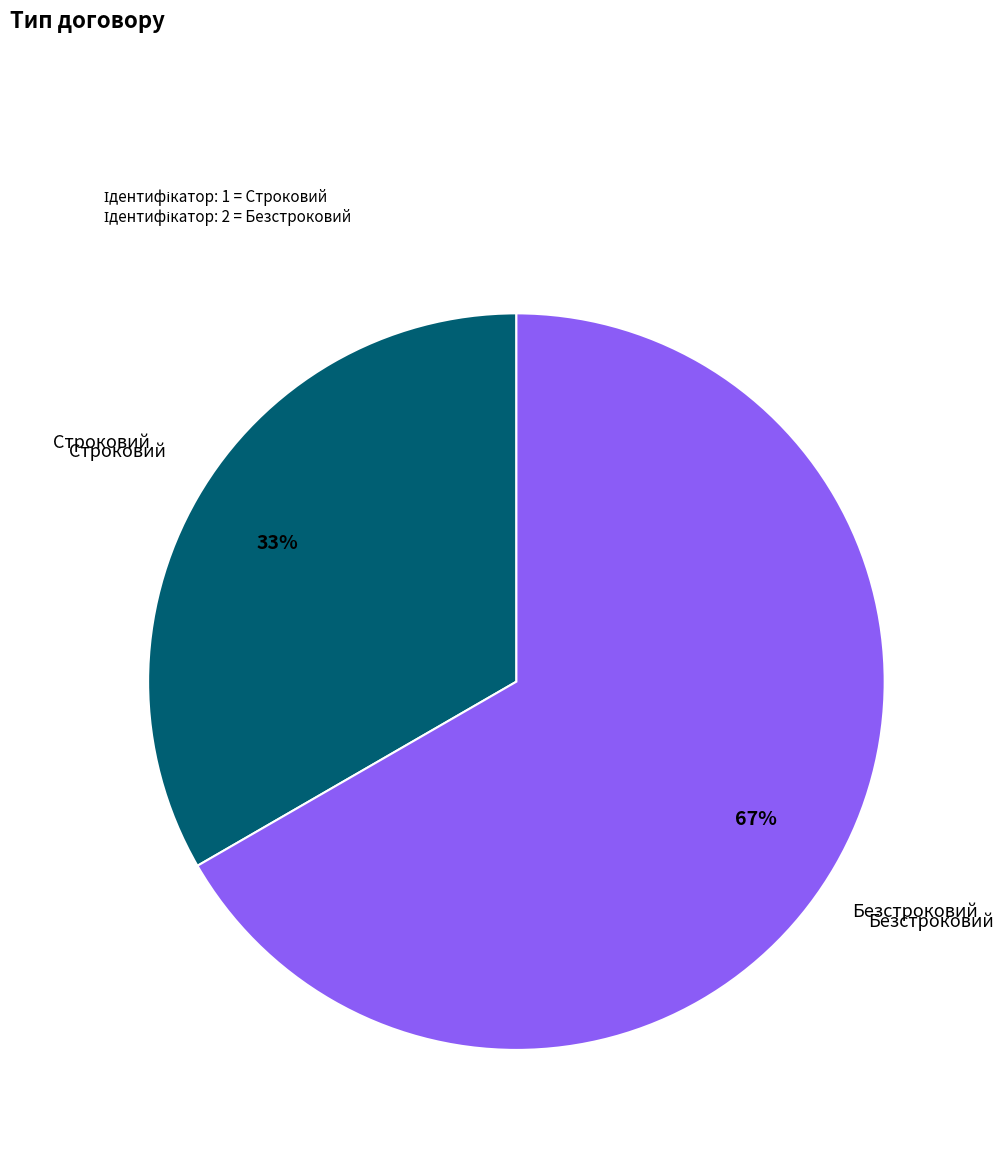

Does any single category account for the majority?

Yes